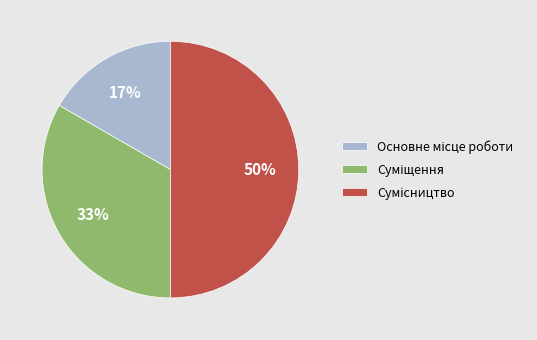

To the nearest percent, what is the average slice percentage?

33%